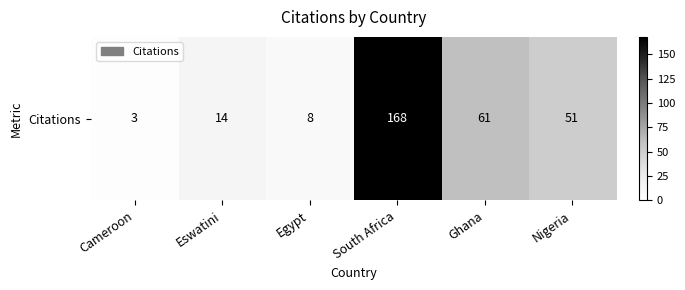

What is the change in value from Cameroon to Eswatini?

+11